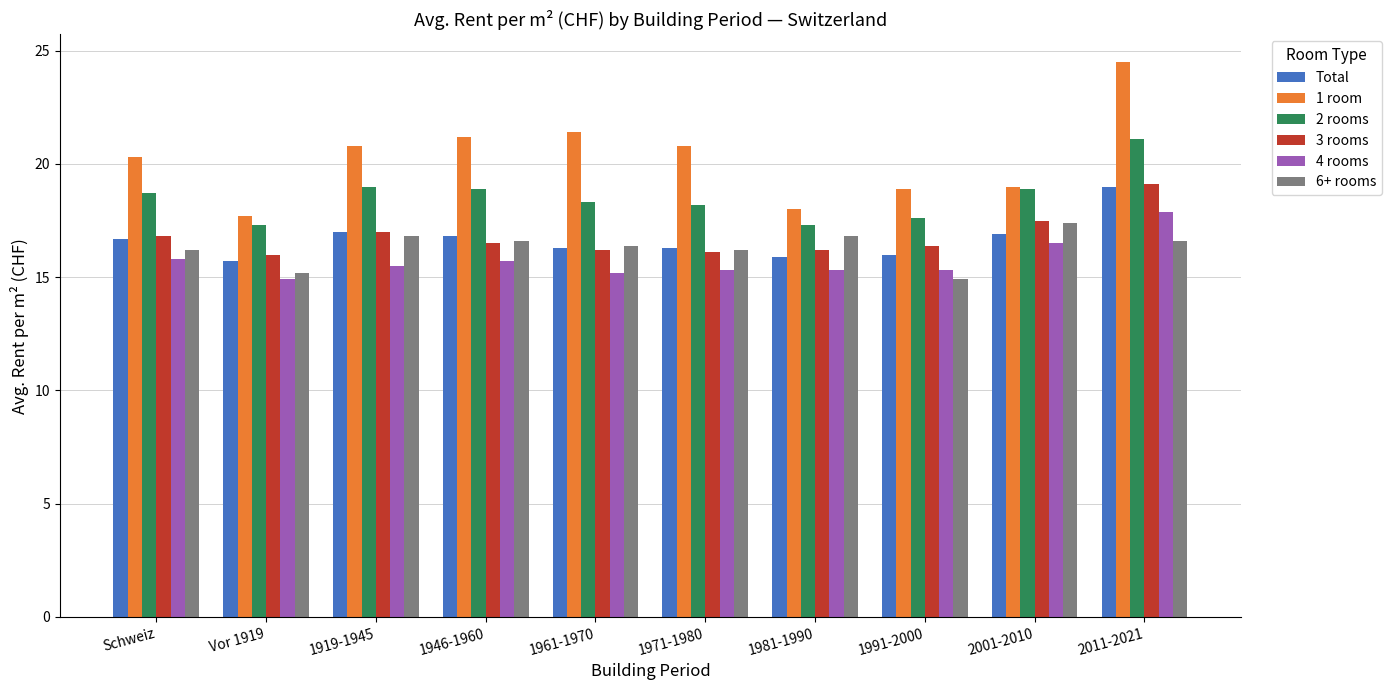

What is the difference between the 6+ rooms values at 1991-2000 and 1919-1945?

1.9